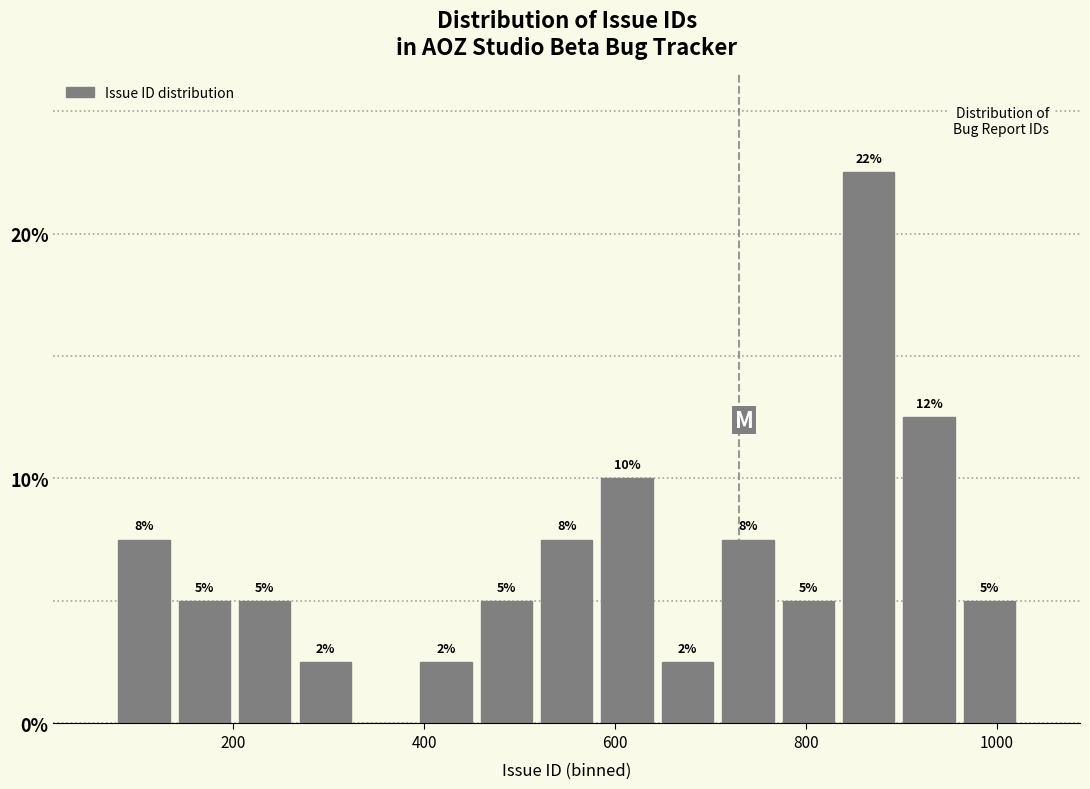

Read against the x-axis, roughly where is the centre of the tallest bar?

860